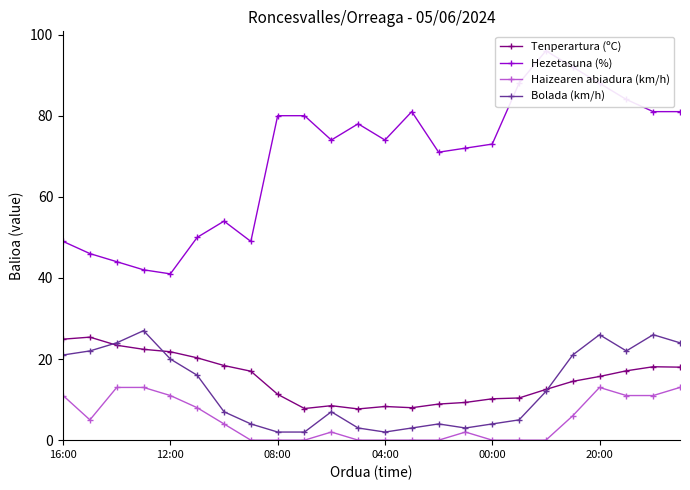

True or false: Haizearen abiadura (km/h) has a value of 13.0 at 20:00.

True